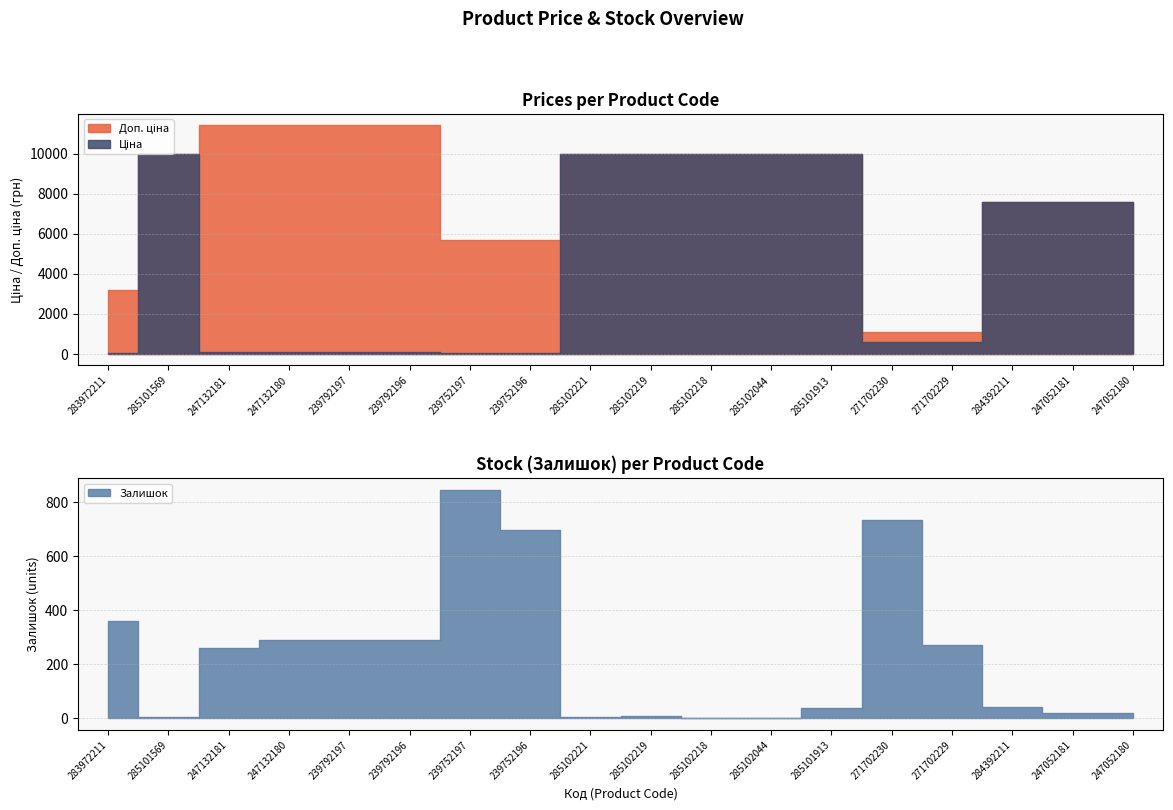

Read the Доп. ціна value at 247052181.

7596.5